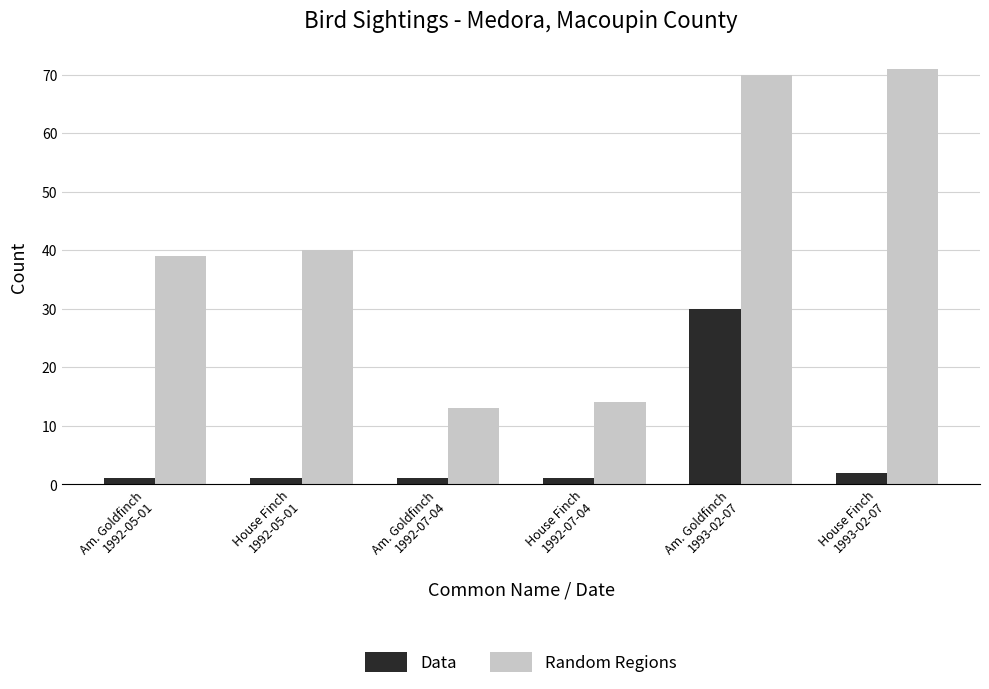

What is the difference between the highest and lowest values at Am. Goldfinch
1992-05-01?

38